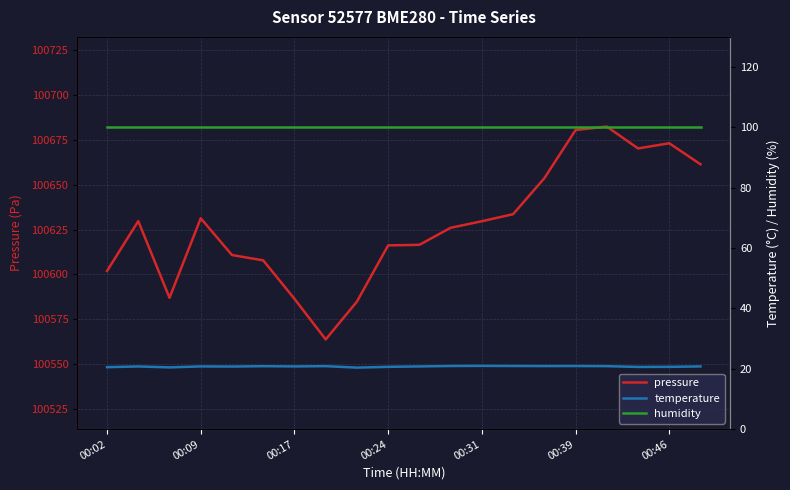

Reading right to left, list all the values displayed in this chart.

pressure: 100661.4	100673.1	100670.2	100682.4	100680.5	100653.6	100633.6	100629.7	100626.0	100616.5	100616.2	100584.8	100563.8	100586.4	100607.8	100610.8	100631.3	100587.0	100629.7	100601.9
temperature: 20.8	20.6	20.6	20.9	20.9	20.9	20.9	21.0	20.9	20.8	20.6	20.4	20.9	20.8	20.9	20.7	20.8	20.5	20.8	20.5
humidity: 100.0	100.0	100.0	100.0	100.0	100.0	100.0	100.0	100.0	100.0	100.0	100.0	100.0	100.0	100.0	100.0	100.0	100.0	100.0	100.0